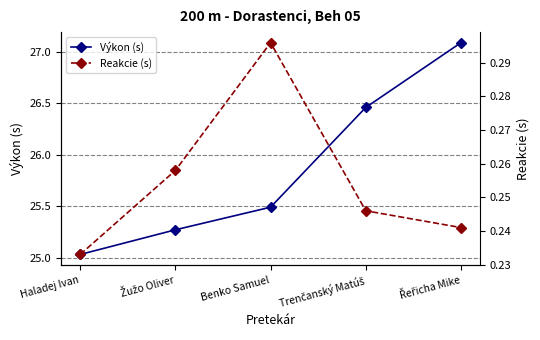

What is the maximum value for Reakcie (s)?

0.3